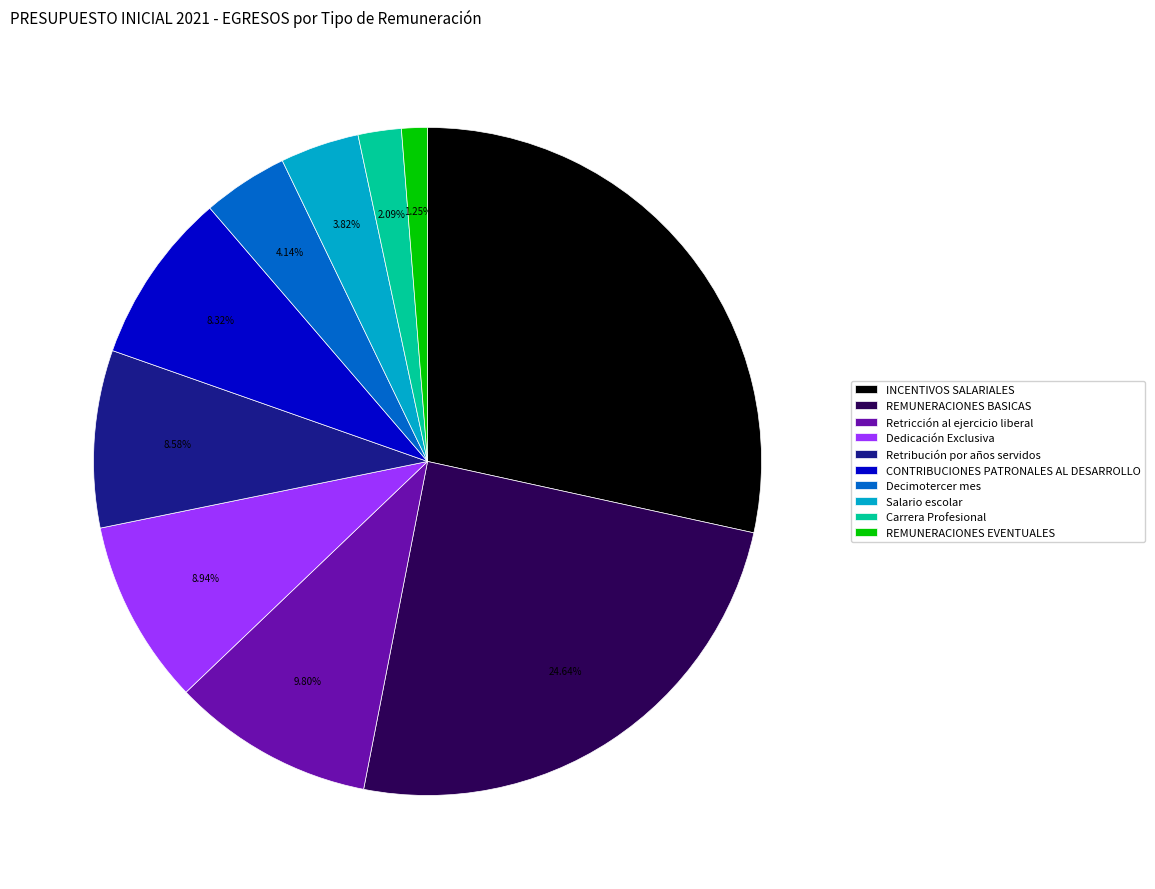

Which slice is the largest?

INCENTIVOS SALARIALES